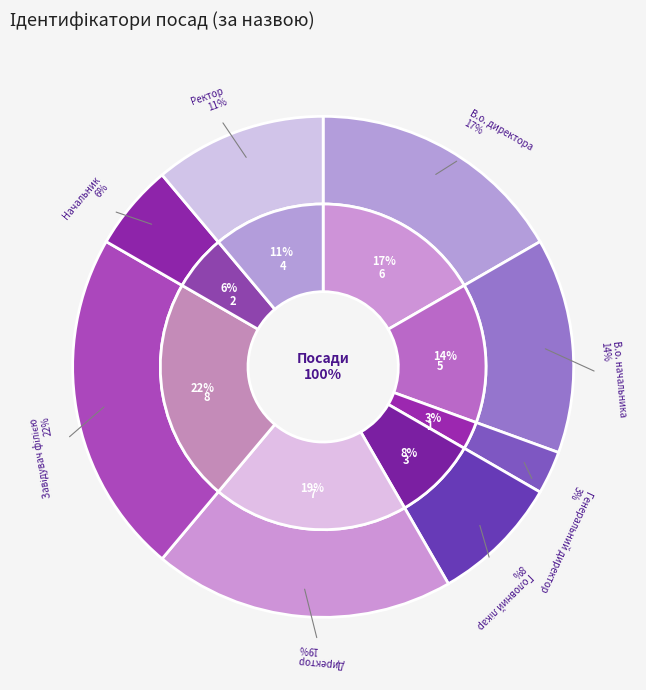

The Головний лікар slice represents 8% of the pie. True or false?

True